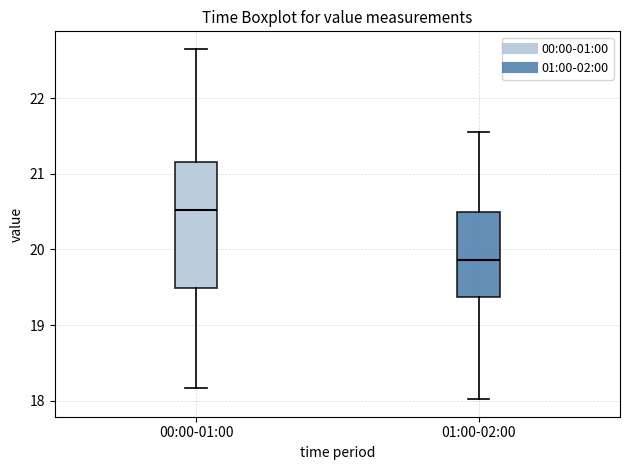

Which box has the highest median line?

00:00-01:00